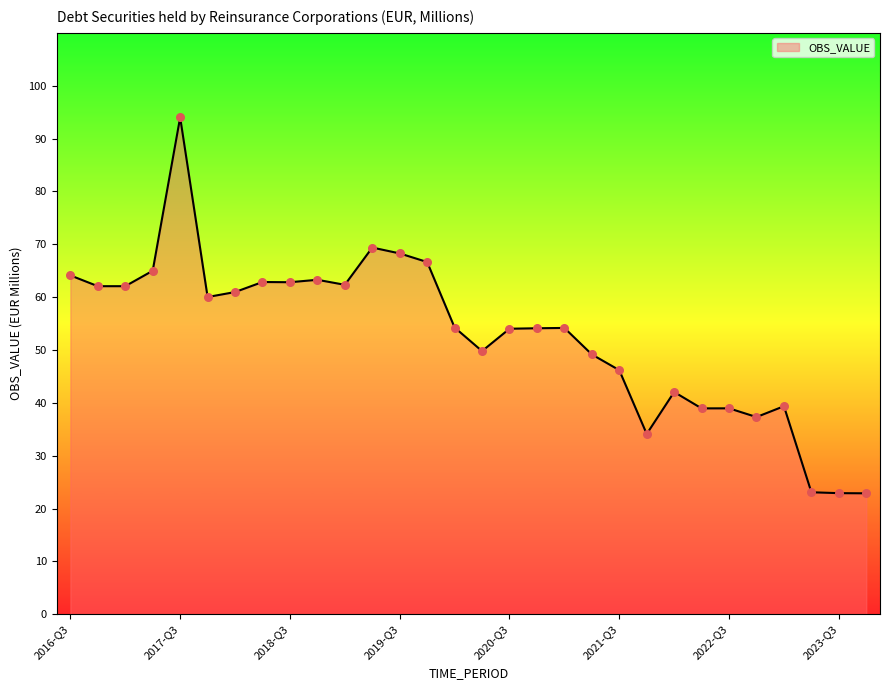

What is the greatest value displayed?

94.0